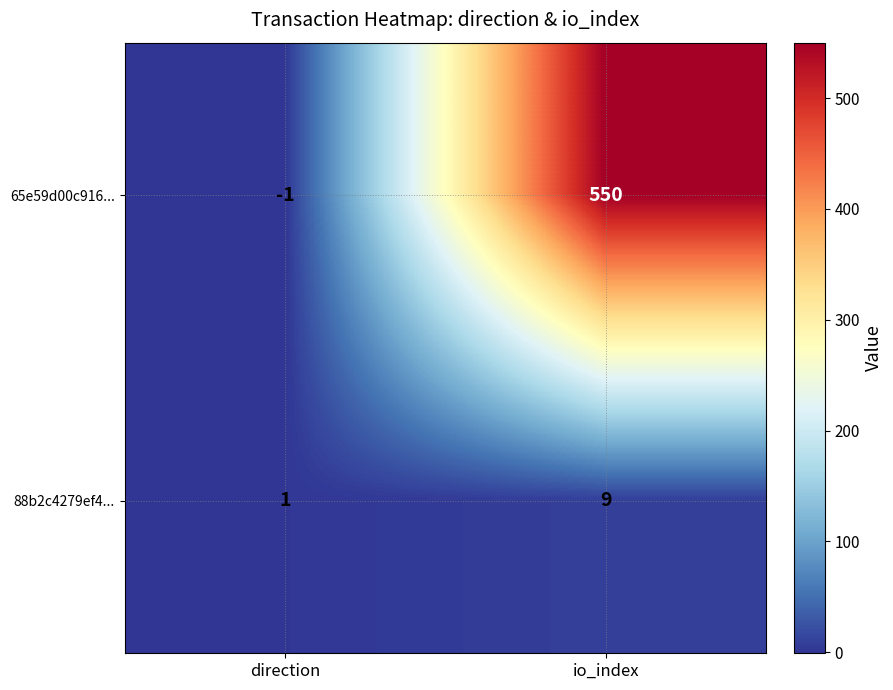

At which label is 88b2c4279ef4... closest to 5?

direction